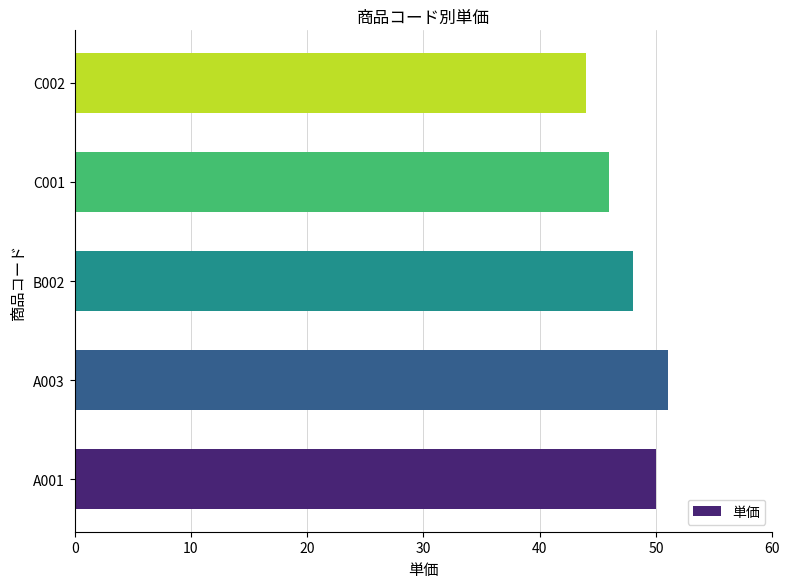

Approximately how many times larger is the value at C001 compared to B002?

1.0